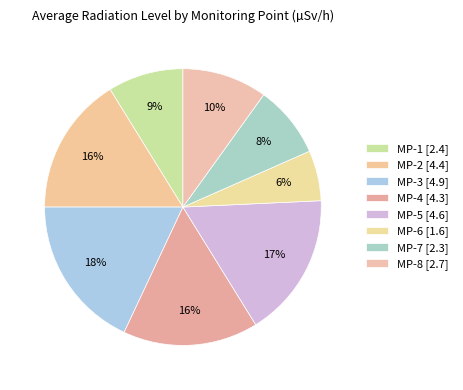

Count the number of slices in the pie.

8